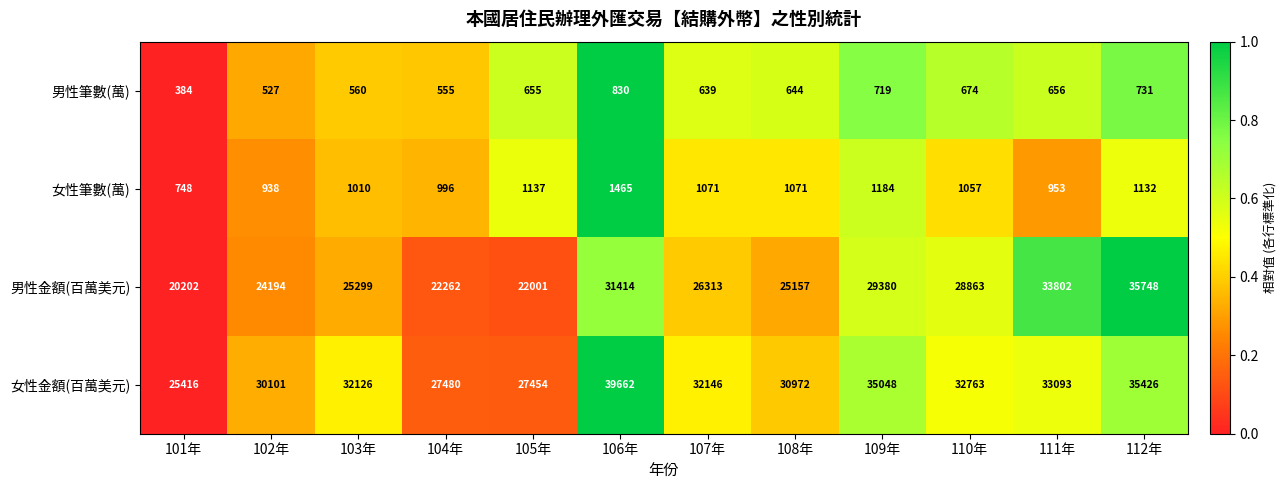

Which series changed the most between 103年 and 107年?

男性金額(百萬美元)